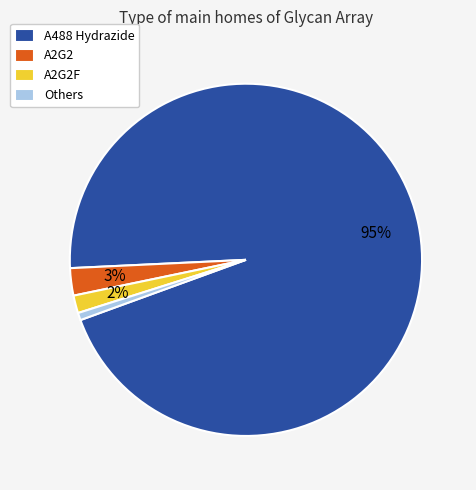

To the nearest percent, what is the average slice percentage?

25%